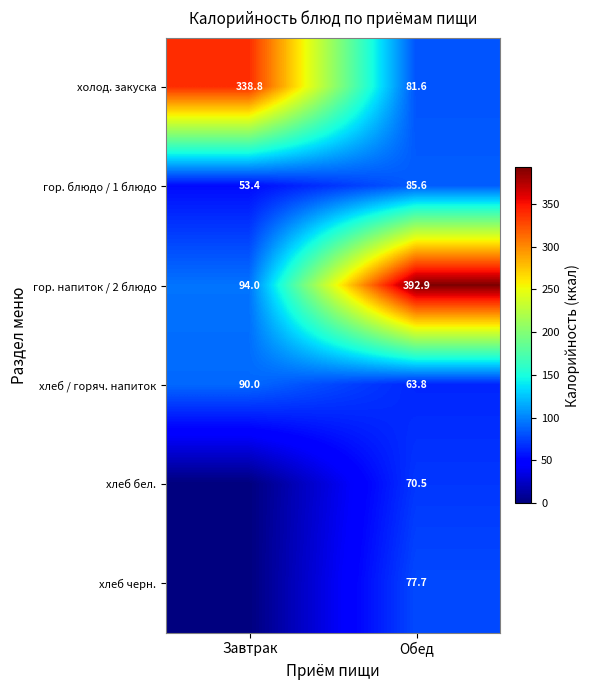

What is the spread (max minus min) of values at Обед?

329.1